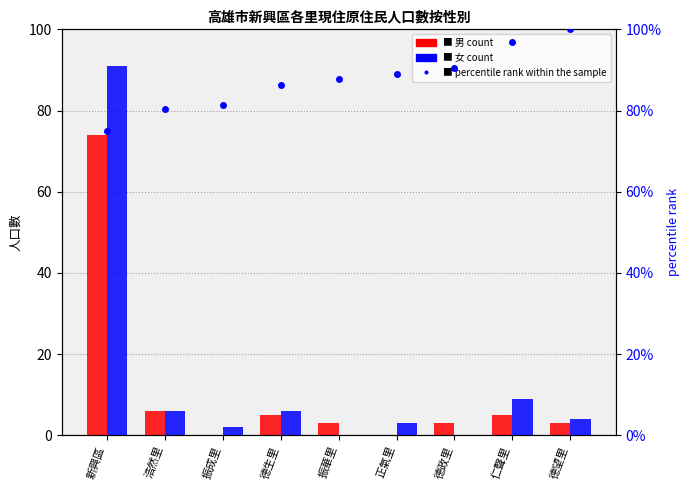

What are all the series names shown in the legend?

男, 女, percentile rank within the sample